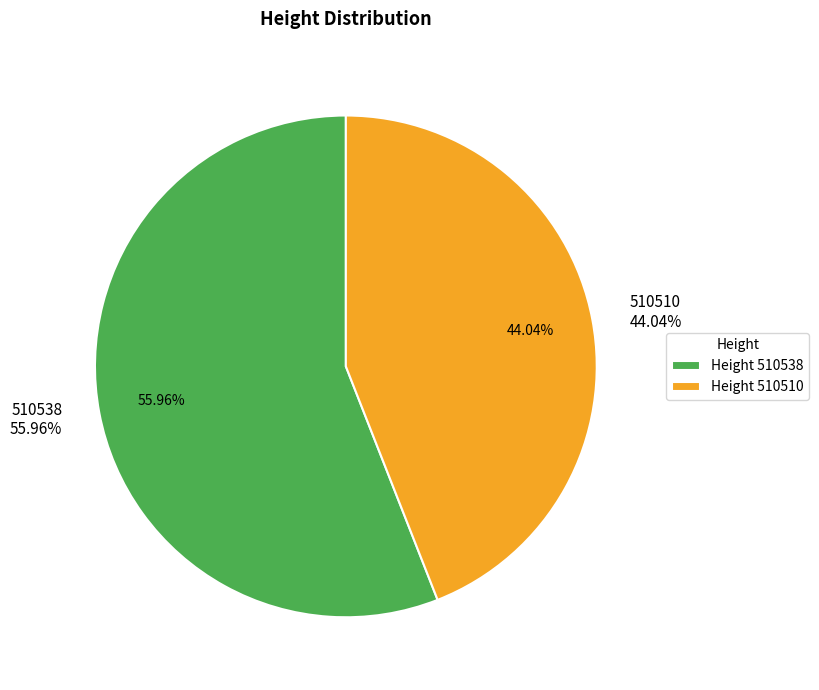

How much of the chart is everything except 510510?

56.0%